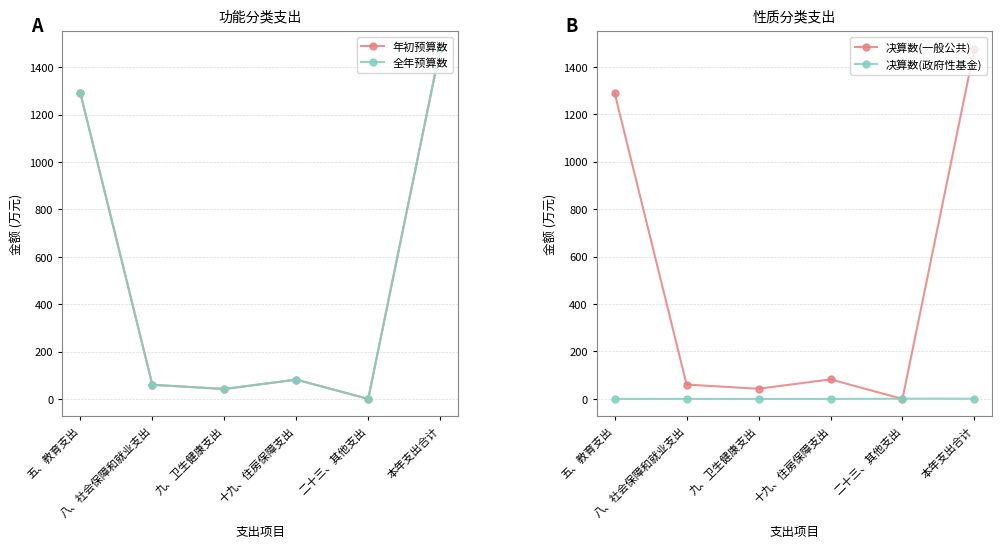

At which category is the sum across all series the highest?

本年支出合计